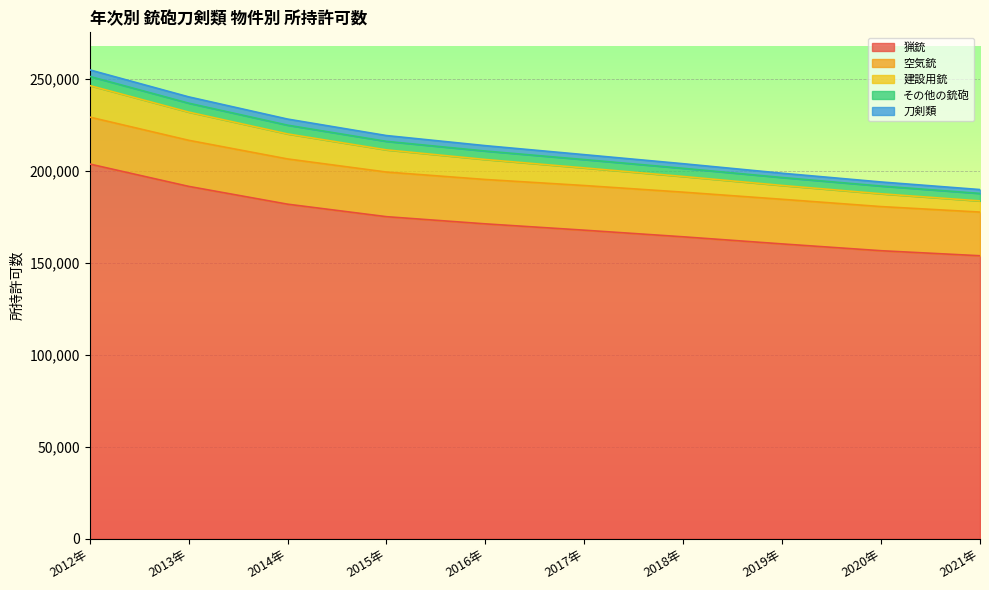

At which label does その他の銃砲 first exceed 4595?

2012年